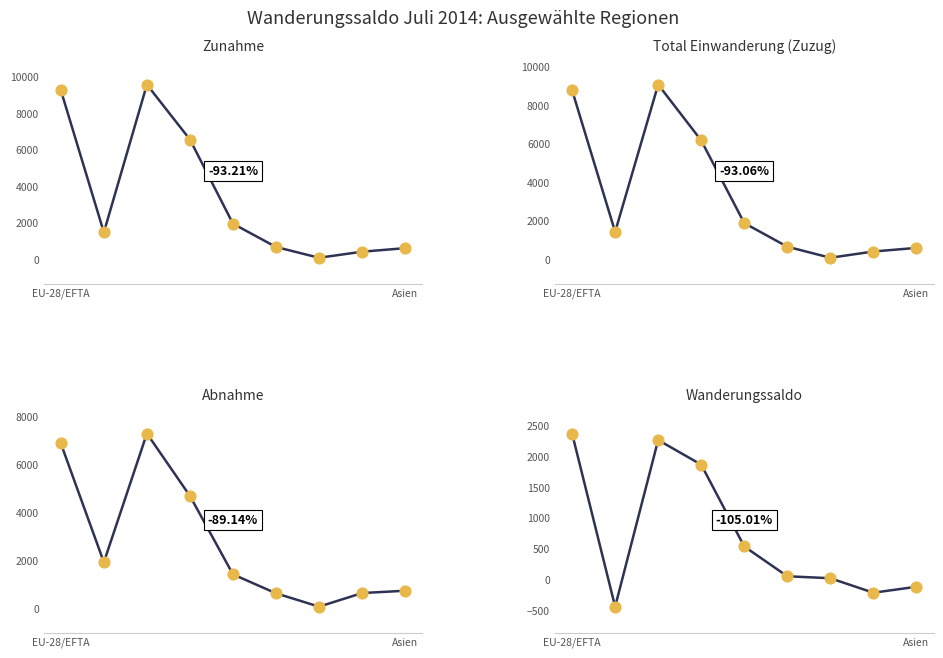

Which series reaches the maximum Y coordinate?

Zunahme